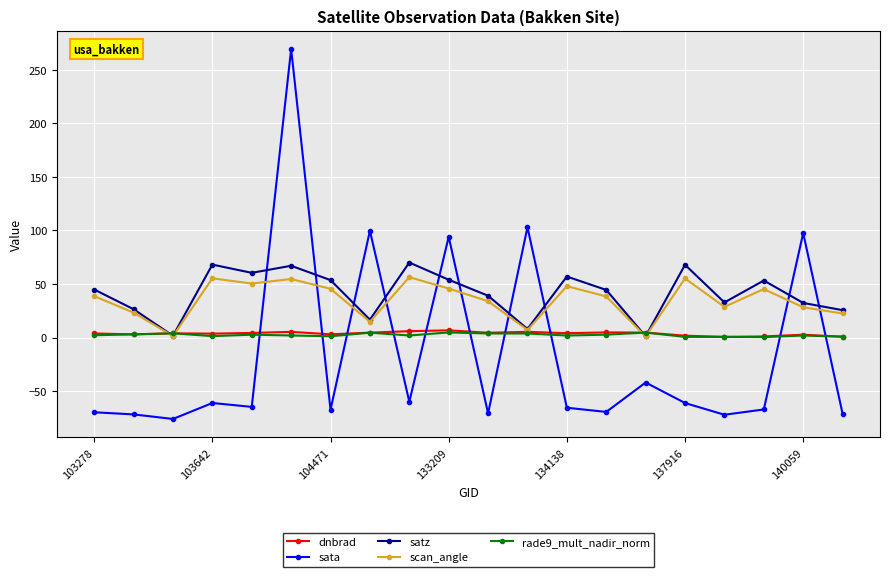

What is the smallest value displayed?

-76.0